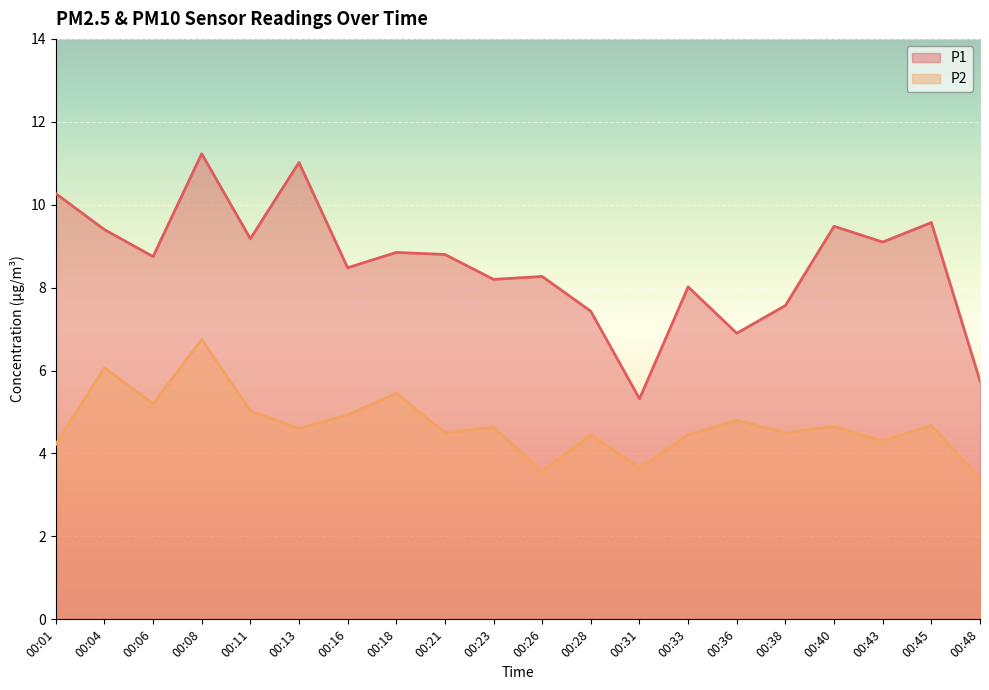

How many interior local valleys does the P1 series have?

7